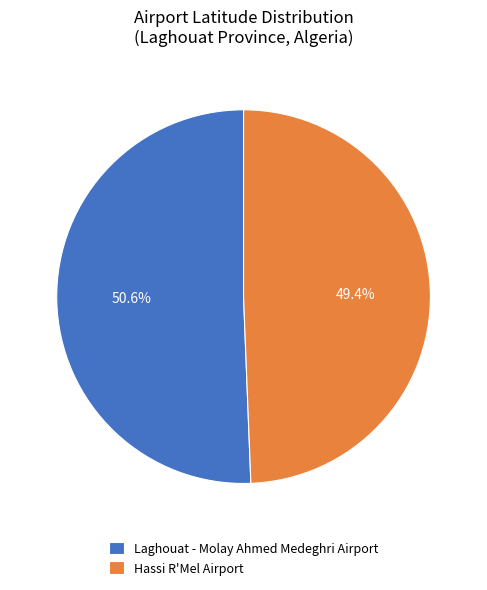

To the nearest percent, what is the average slice percentage?

50%